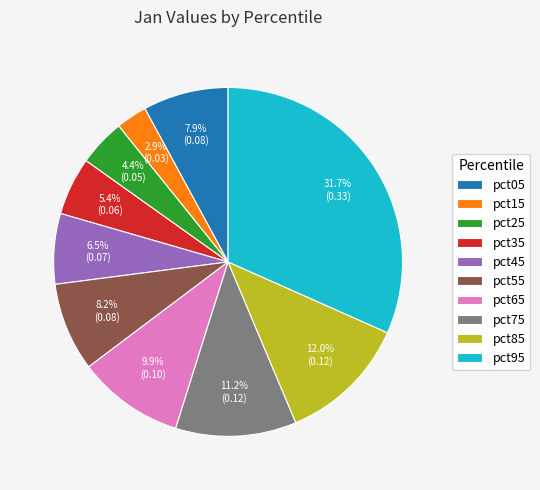

Does pct95 account for over 50% of the chart?

No